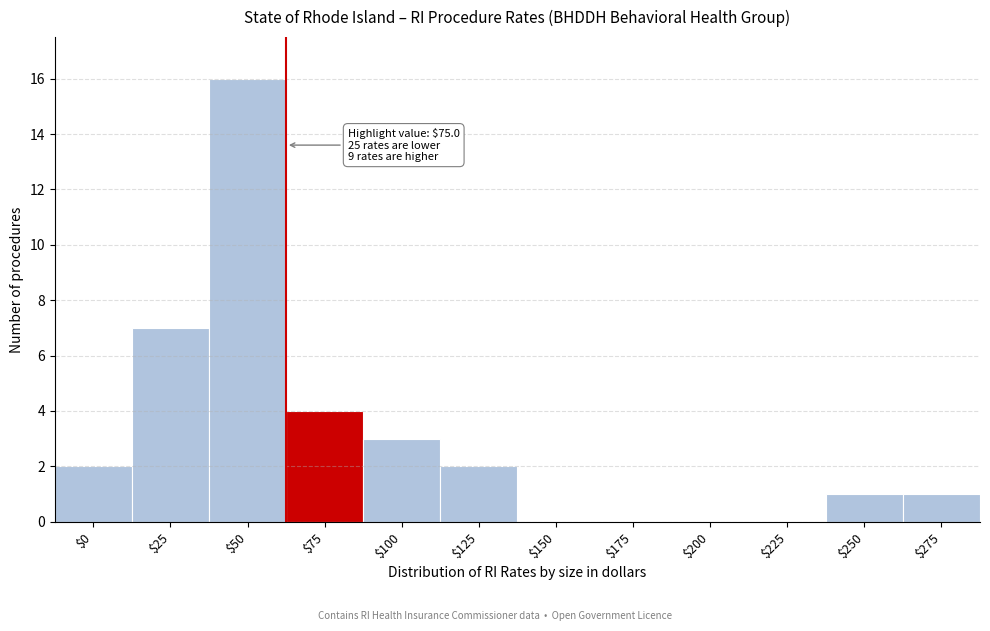

The chart shows a value of 4 at $100. True or false?

False